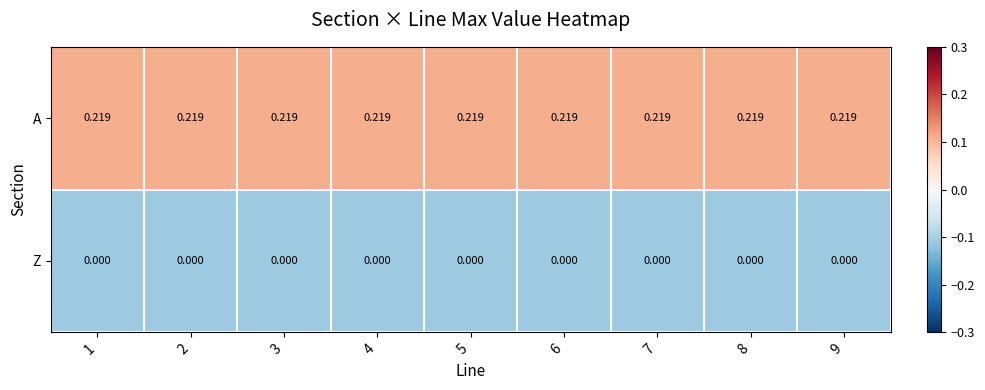

Is the value of Z at 7 greater than the value of A at 8?

No